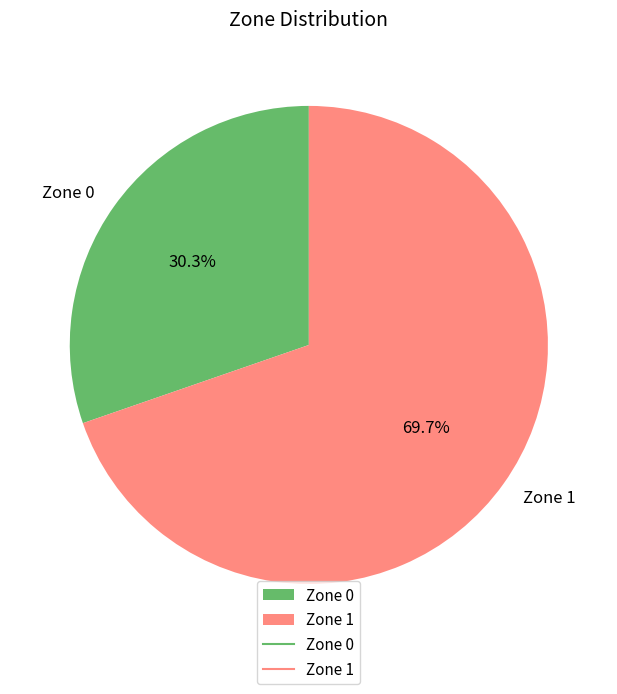

What is the largest slice in the pie chart?

Zone 1